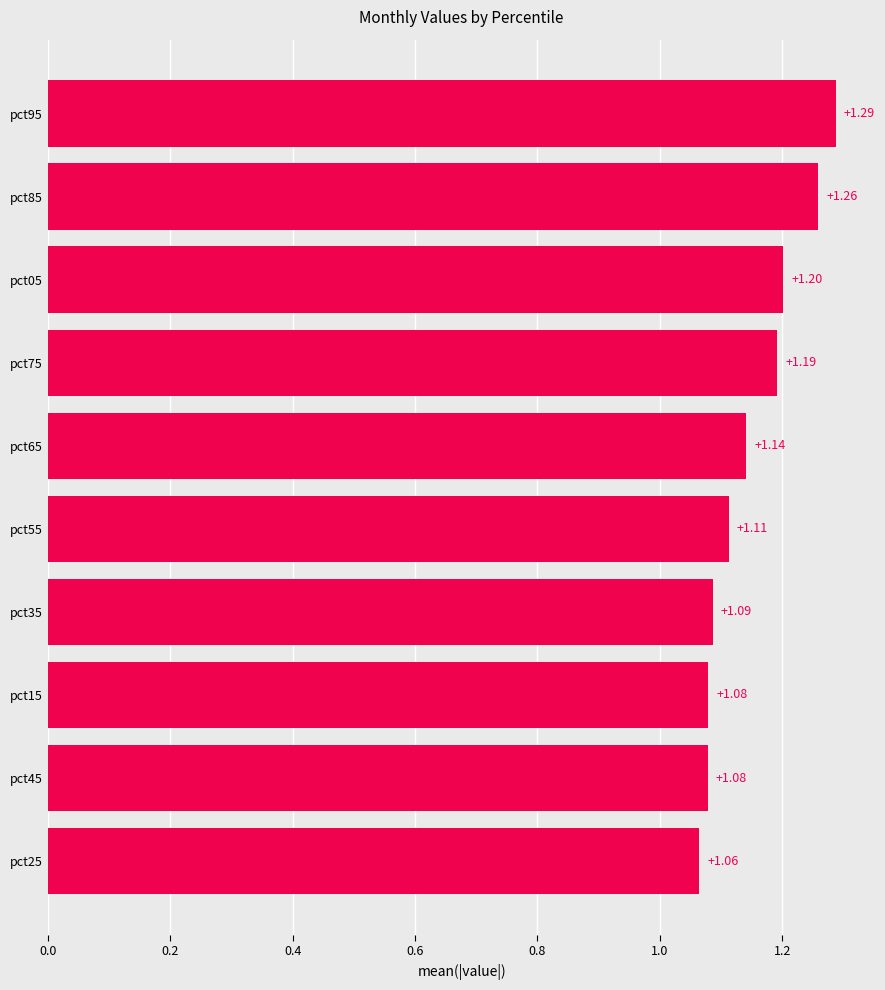

What is the ratio of the value at pct45 to the value at pct55?

1.0